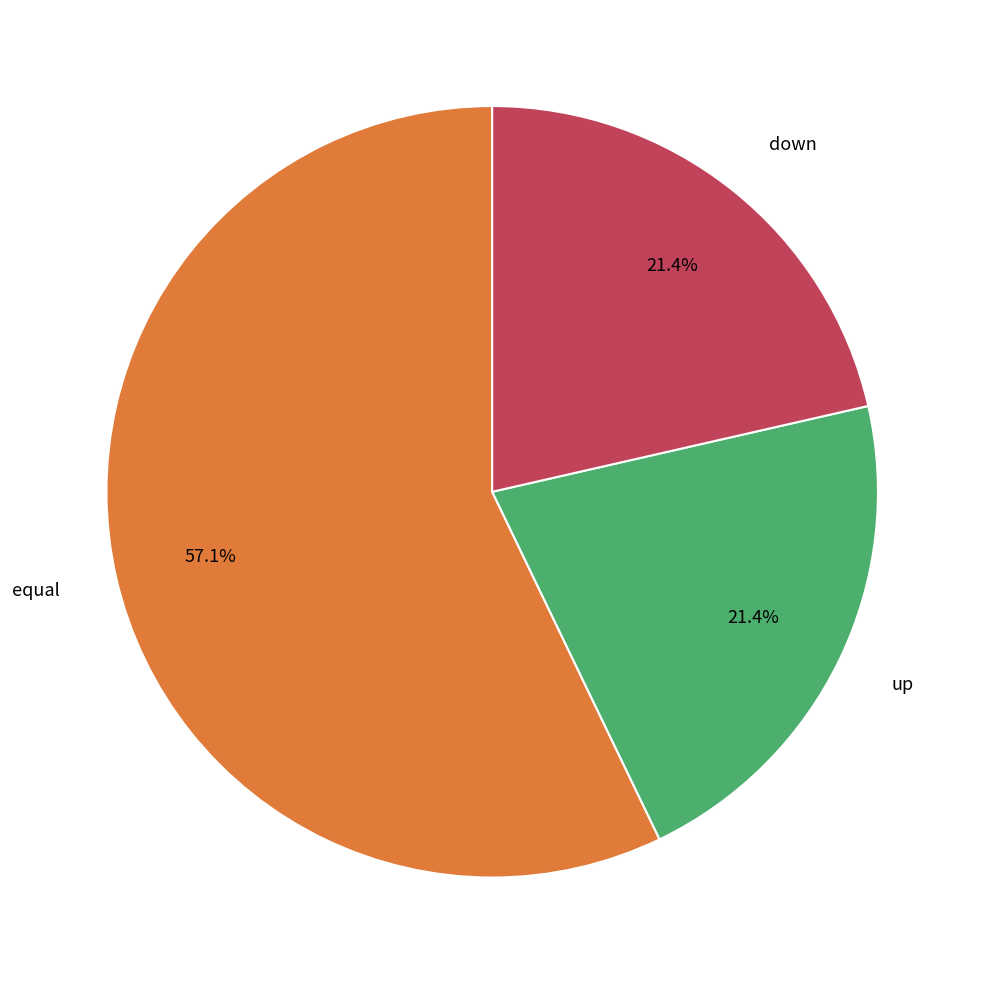

How many slices are in this pie chart?

3